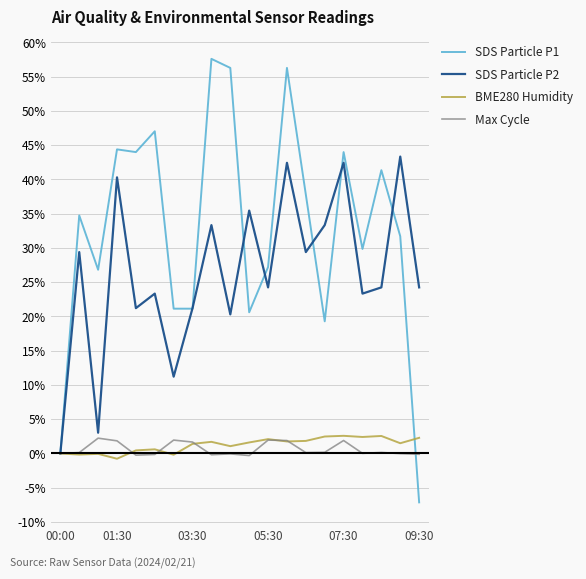

Which series has the widest spread of values?

SDS Particle P1